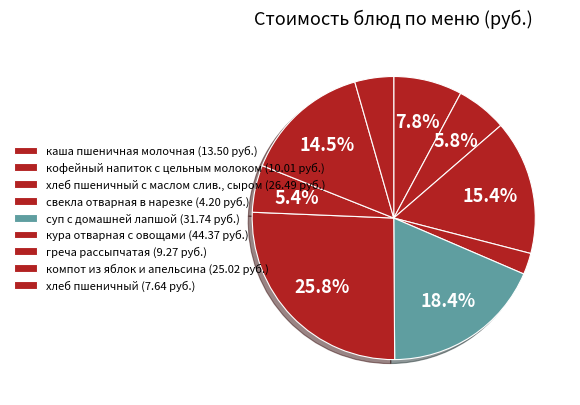

What is the largest slice in the pie chart?

кура отварная с овощами